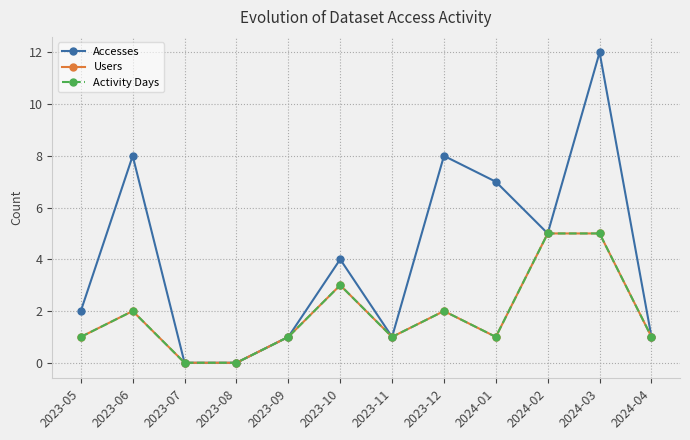

How many lines are shown in the chart?

3